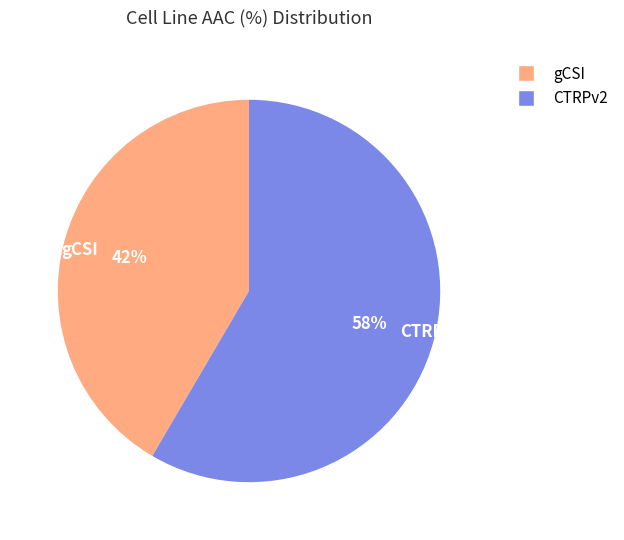

Rank the categories by value from lowest to highest.

gCSI, CTRPv2